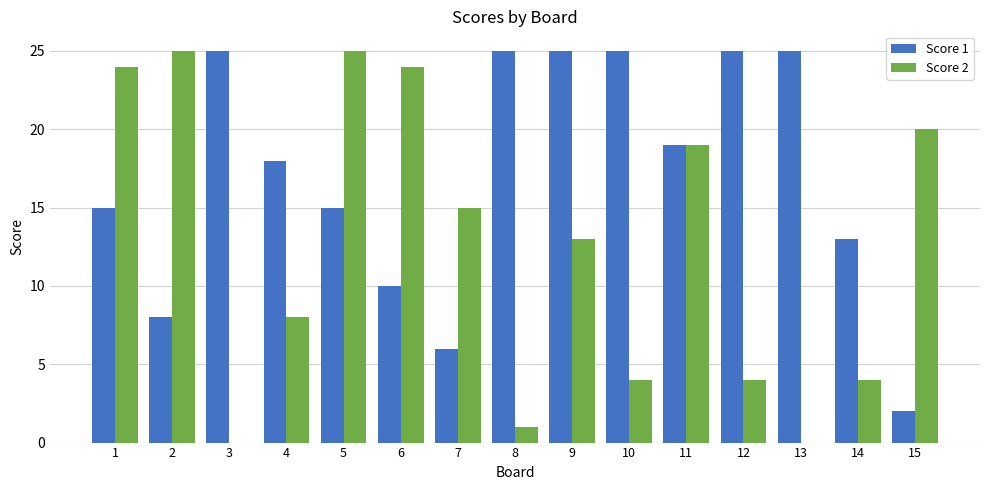

What is the total value across all series at 14?

17